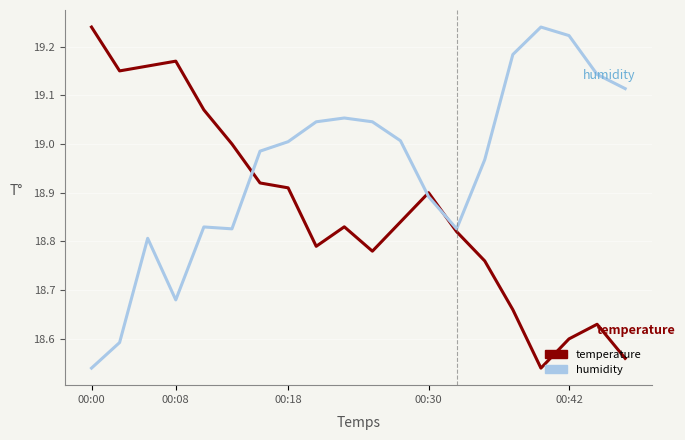

Which series has the largest total across all categories?

humidity